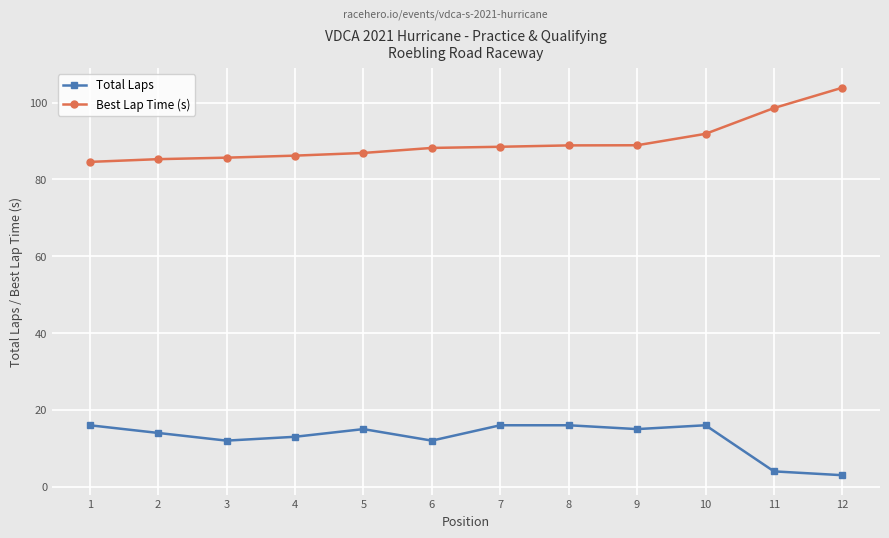

Does the chart have visible grid lines?

Yes